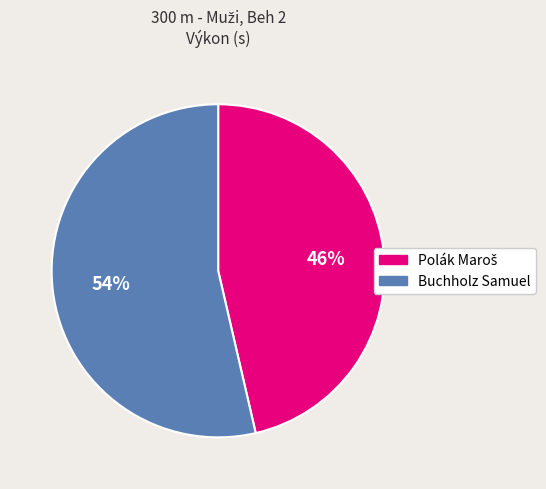

Which slice is the largest?

Buchholz Samuel